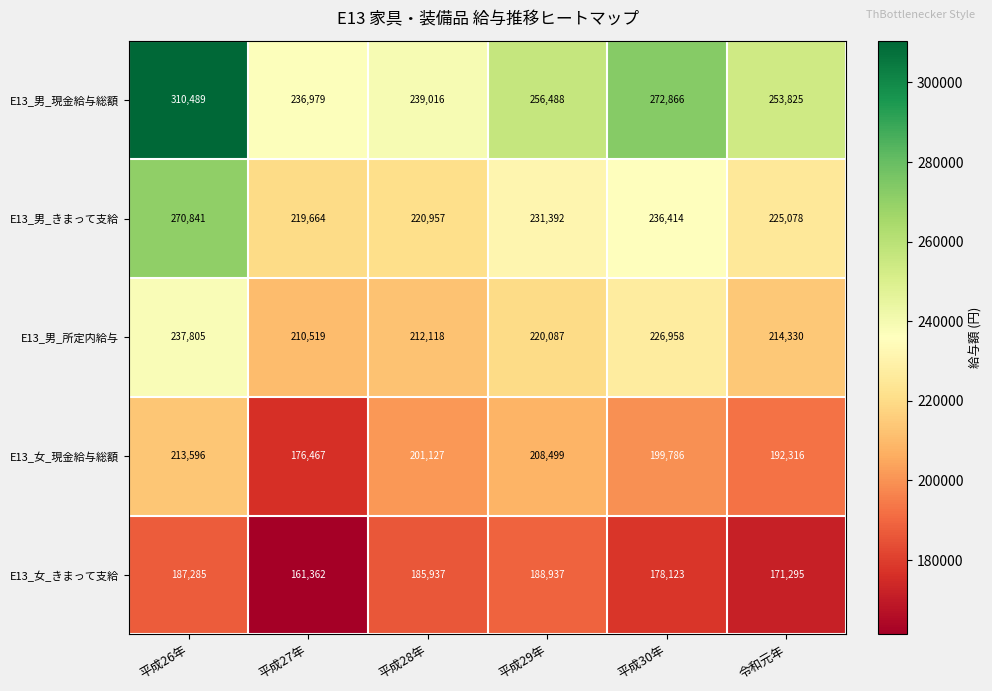

At how many categories does at least one series exceed 190702?

6